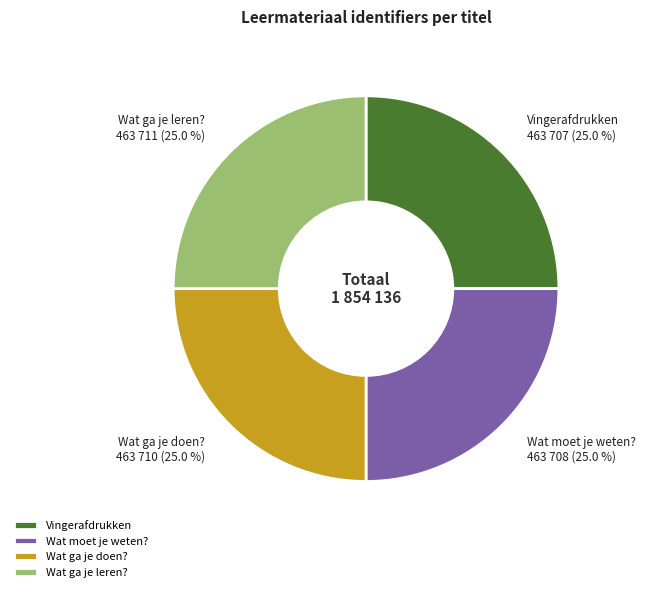

The Vingerafdrukken slice represents 31% of the pie. True or false?

False